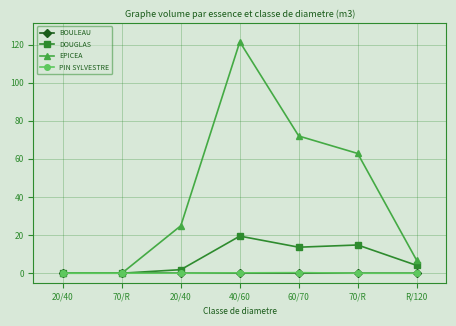

List the labels in order of PIN SYLVESTRE value, smallest first.

20/40, 70/R, 20/40, 70/R, R/120, 40/60, 60/70